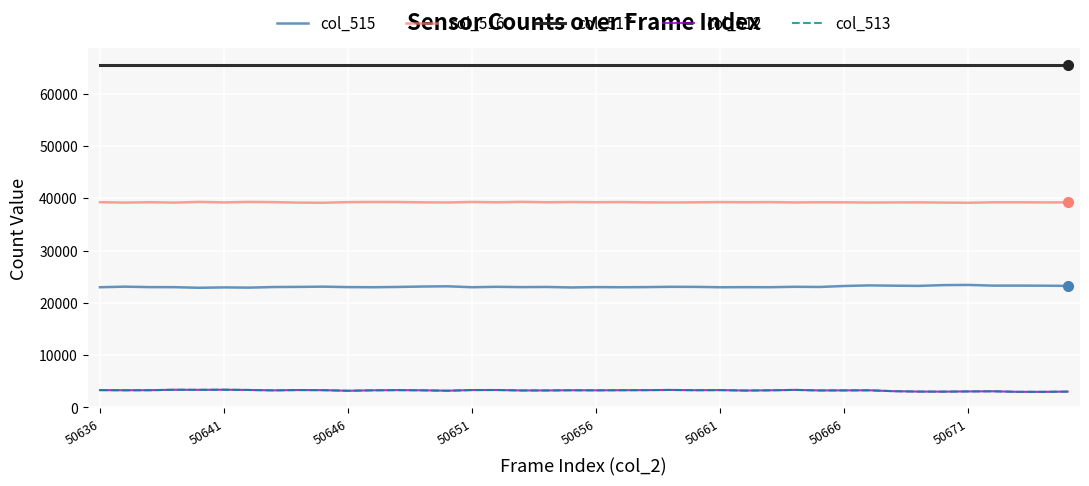

What is the minimum value shown in the chart?

2972